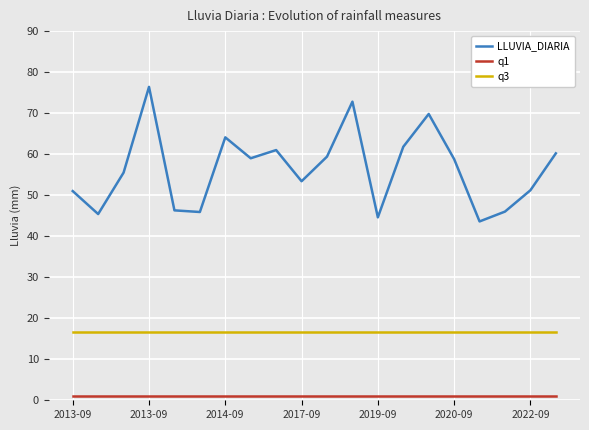

Which series has the largest total across all categories?

LLUVIA_DIARIA